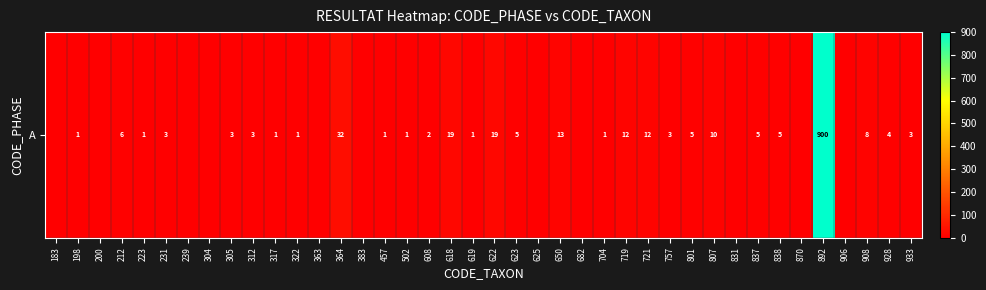

True or false: the data shows 325 at 906.

False